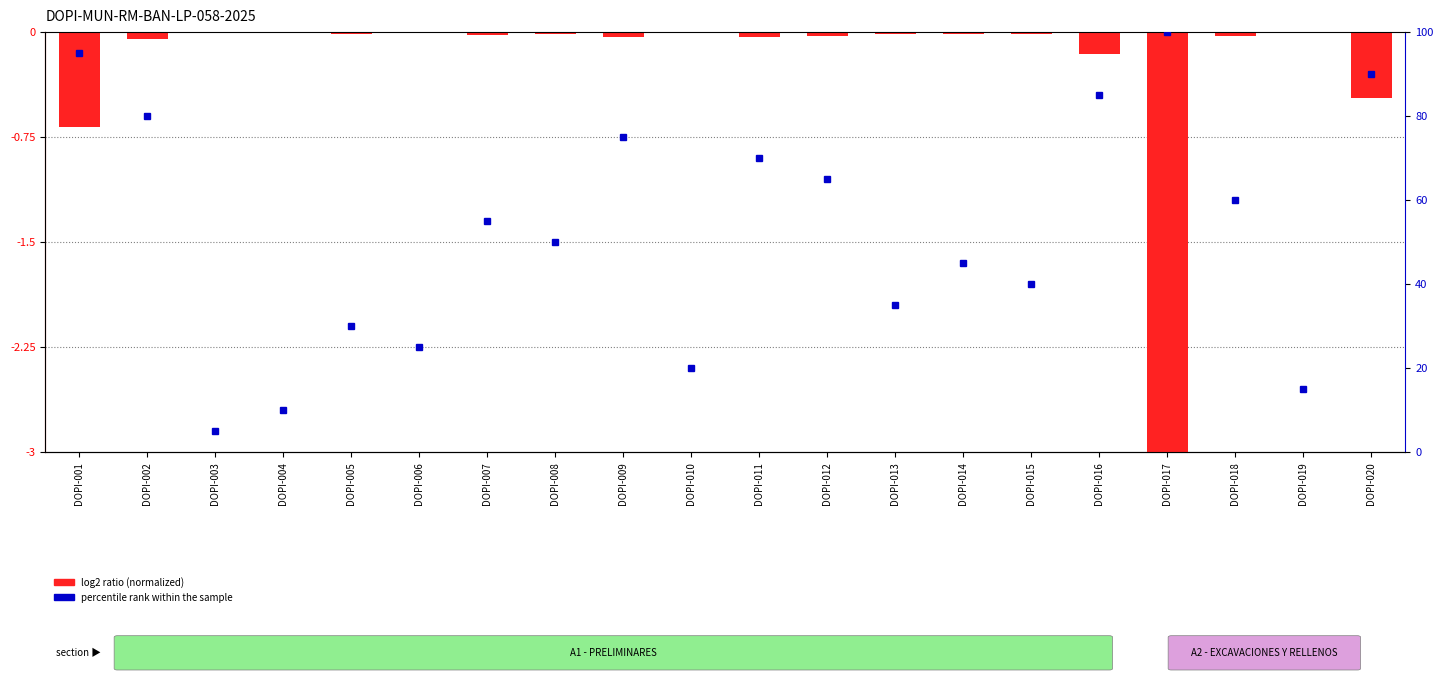

The value at DOPI-008 is -0.0. True or false?

True